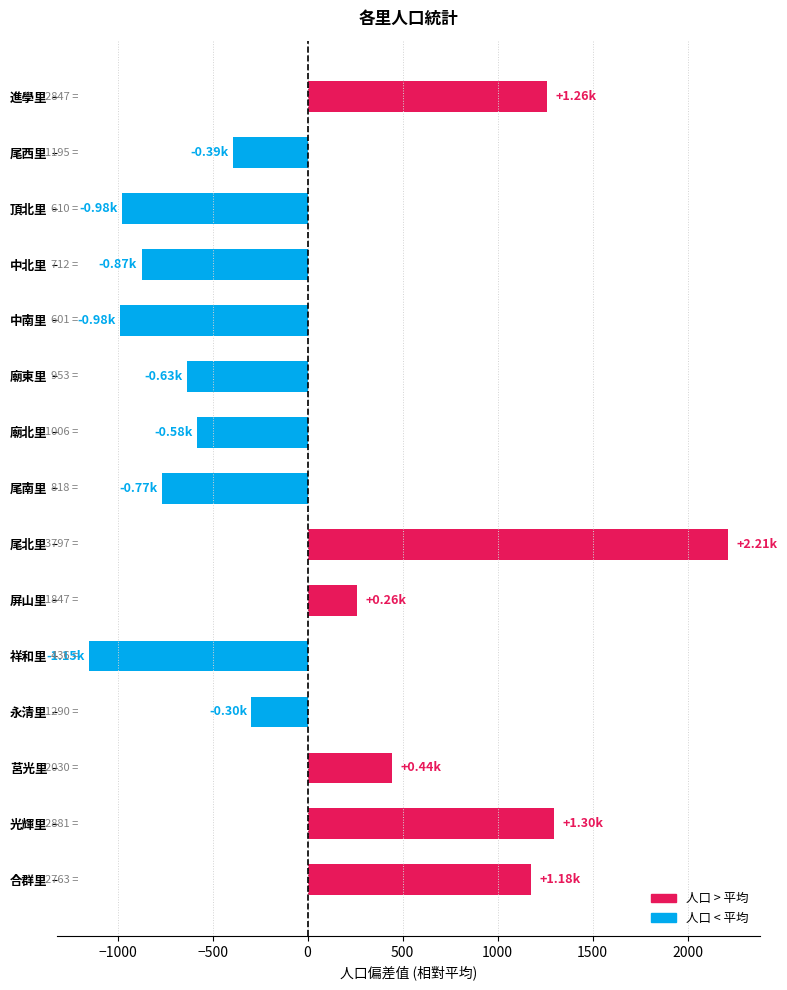

What is the difference between the maximum and minimum values?

3361.0